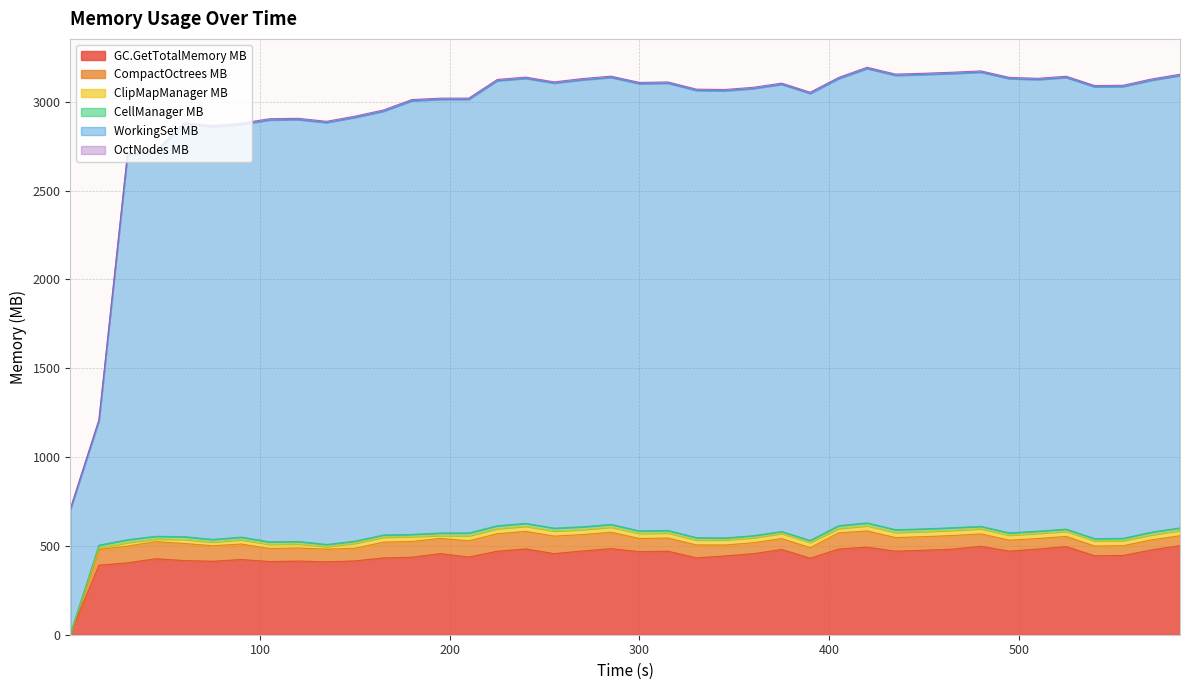

How many categories are shown in the chart?

40